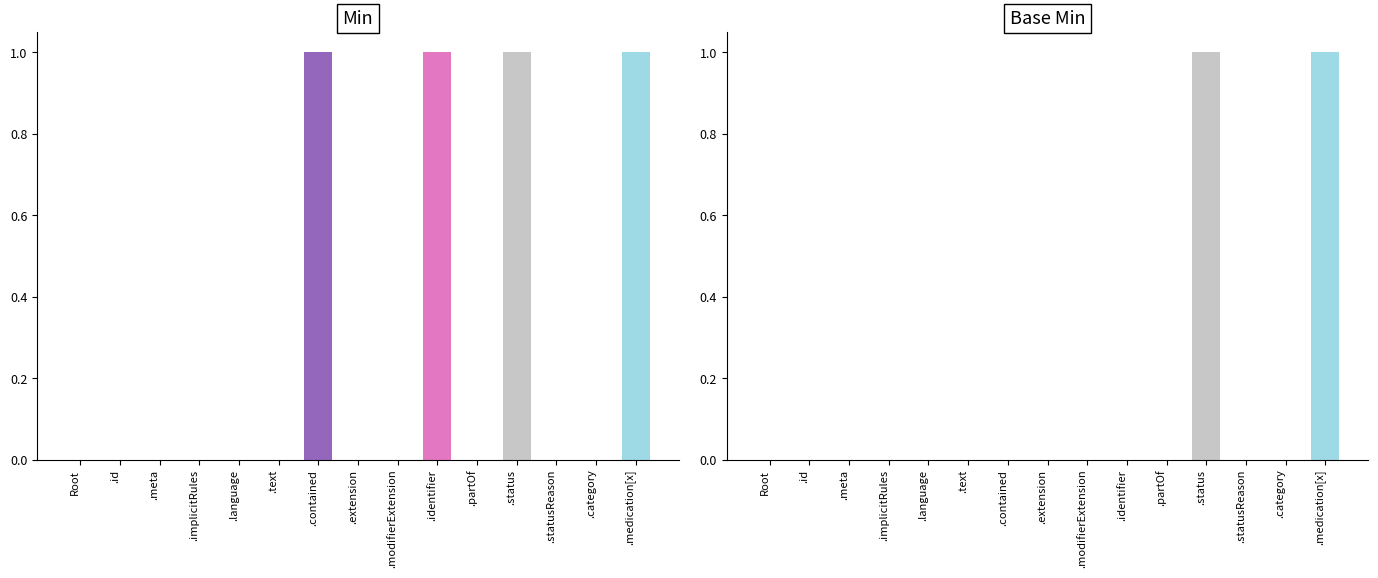

List the labels in order of Base Min value, largest first.

MedicationDispense.status, MedicationDispense.medication[x], MedicationDispense, MedicationDispense.id, MedicationDispense.meta, MedicationDispense.implicitRules, MedicationDispense.language, MedicationDispense.text, MedicationDispense.contained, MedicationDispense.extension, MedicationDispense.modifierExtension, MedicationDispense.identifier, MedicationDispense.partOf, MedicationDispense.statusReason[x], MedicationDispense.category